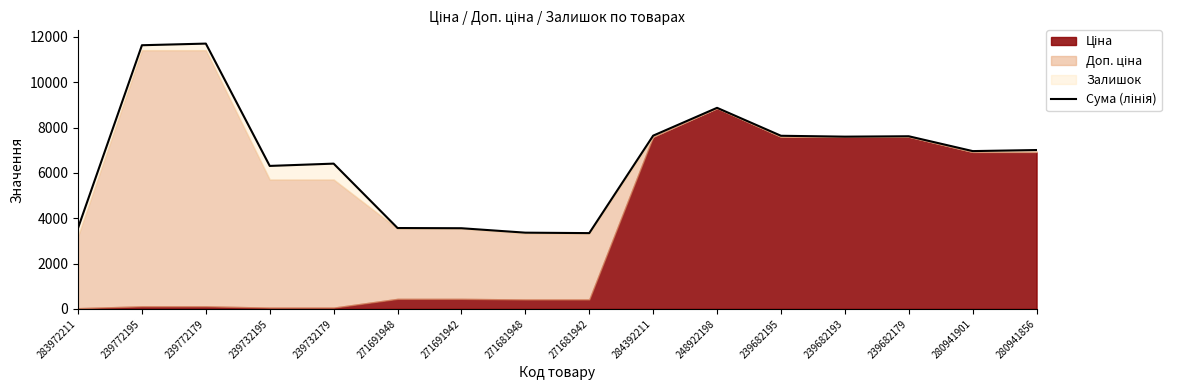

Where is the data nearest to the value 7521?

239682193